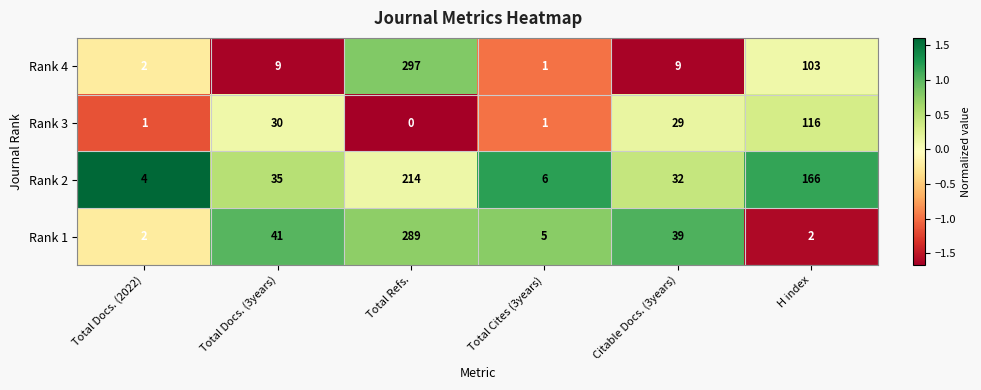

At which category is the sum across all series the highest?

Total Refs.